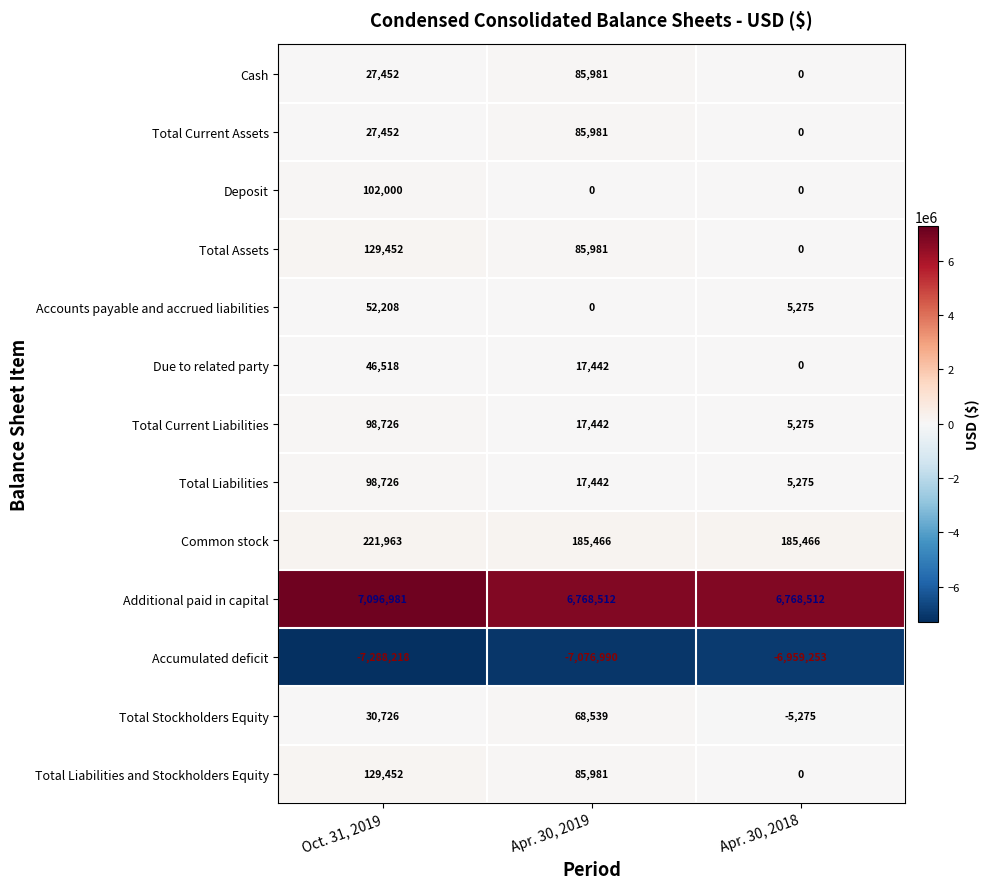

The value of Total Stockholders Equity at Apr. 30, 2019 is 14262. True or false?

False